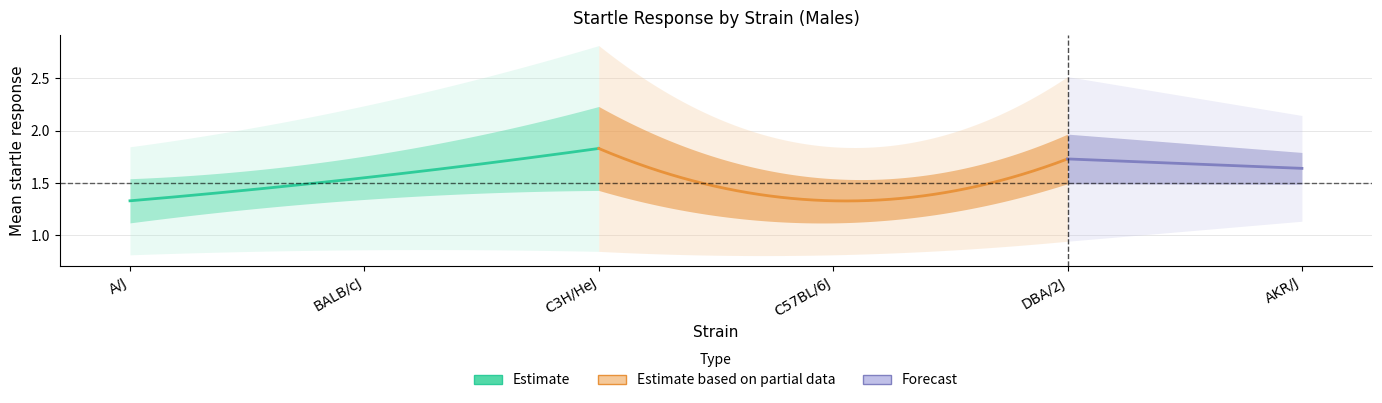

True or false: mean and sem intersect in this chart.

False